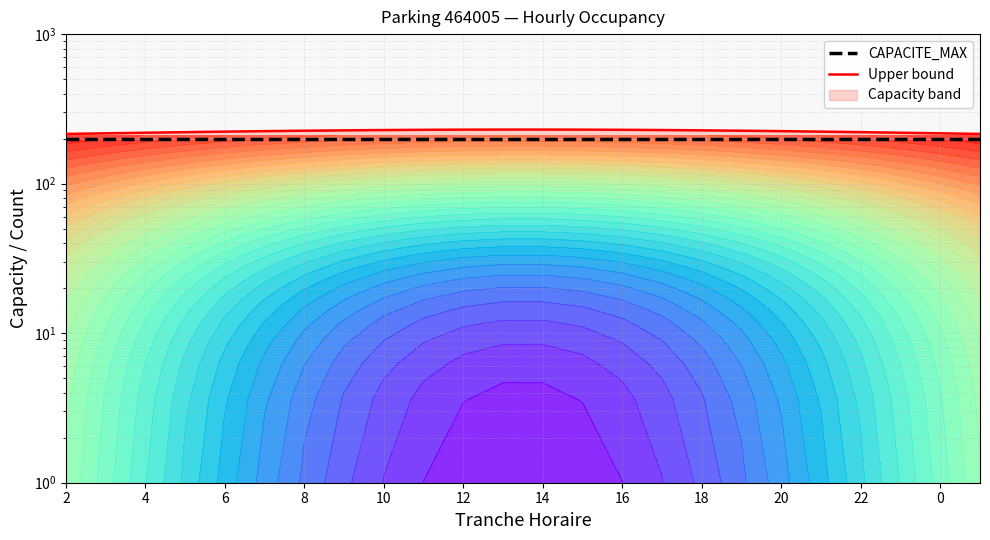

Rank the series by their average value, from highest to lowest.

Upper bound, CAPACITE_MAX